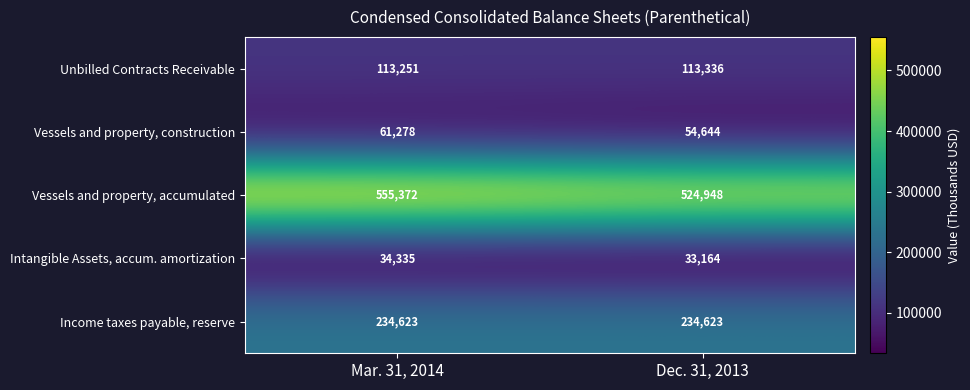

Which series has the largest total across all categories?

Vessels and property, accumulated